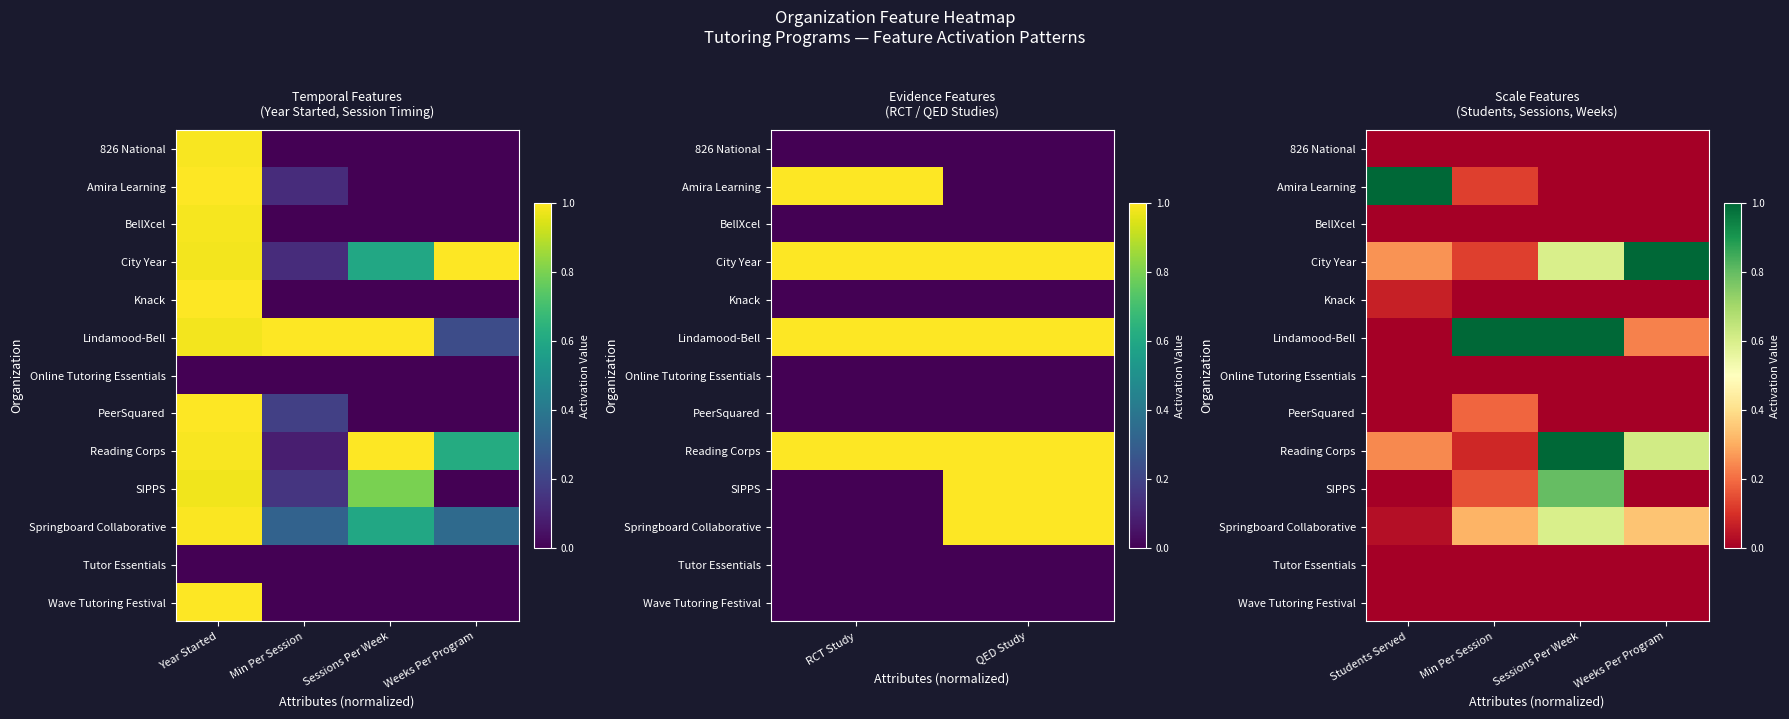

Between Min Per Session and Sessions Per Week, which series saw the biggest shift?

Reading Corps